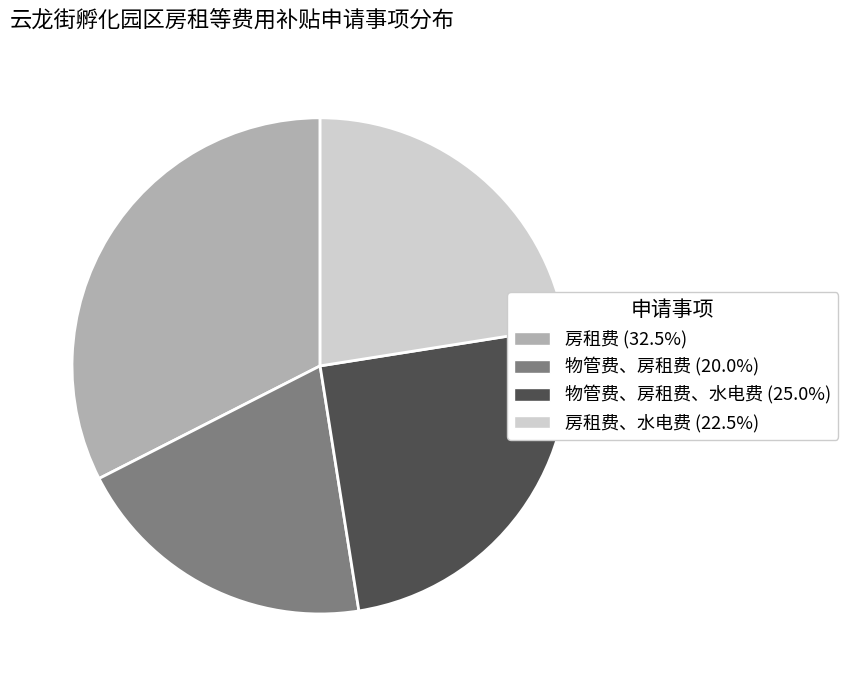

Is there a majority slice in this chart?

No